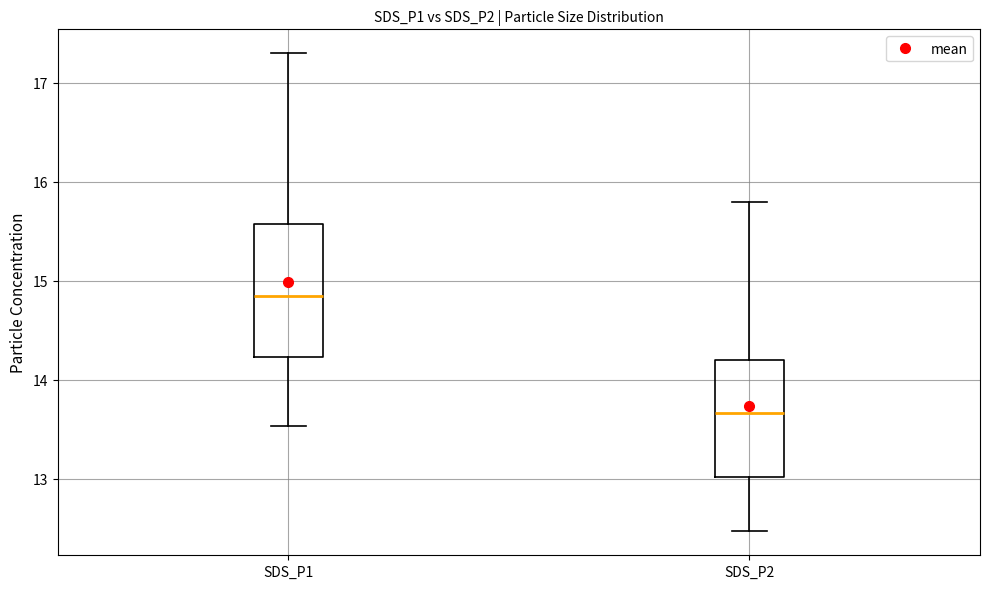

Where is the upper edge of the box for SDS_P2 on the y-axis? The values are not printed on the chart, so give them approximately, as read against the axis.

14.2